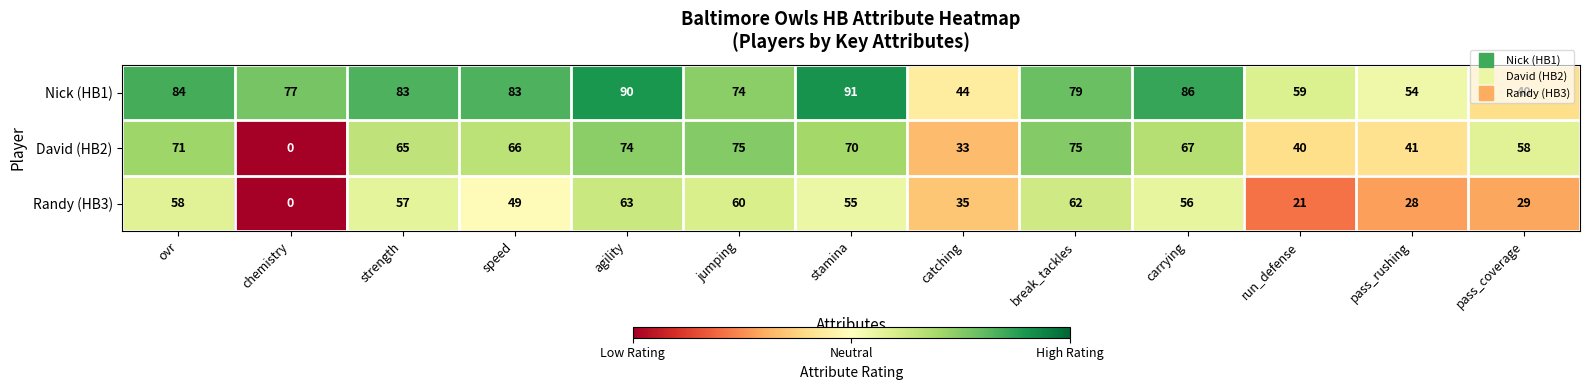

At how many categories does at least one series exceed 85?

3